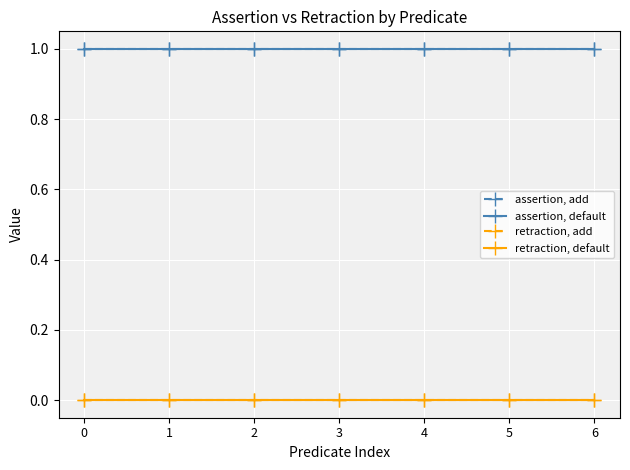

Does the chart have visible grid lines?

Yes